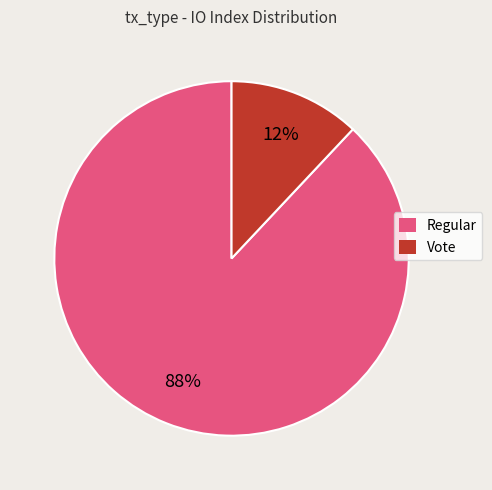

Rank the categories by value from lowest to highest.

Vote, Regular